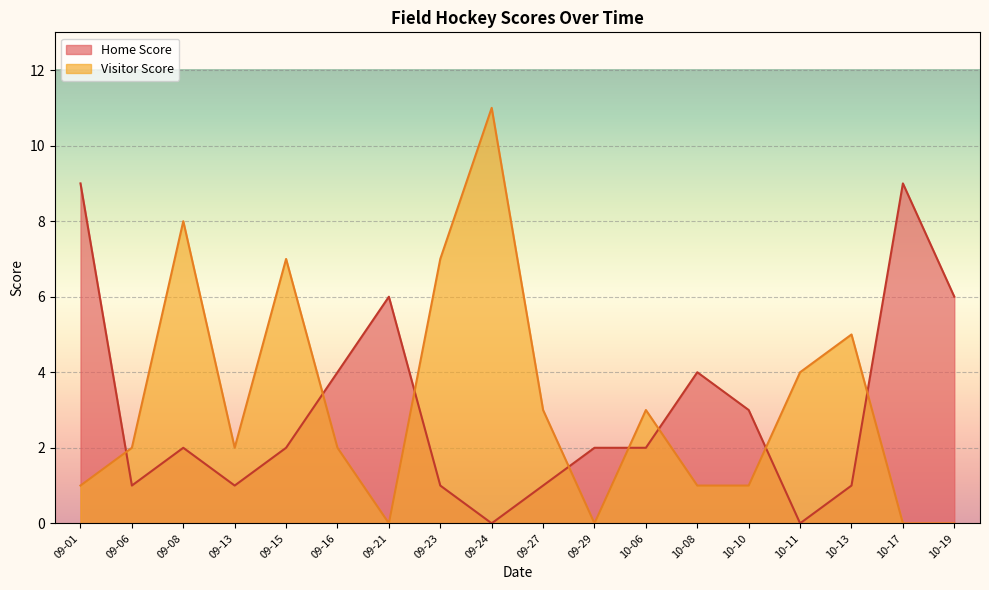

Reading left to right, transcribe all the data shown in this chart.

Home Score: 9	1	2	1	2	4	6	1	0	1	2	2	4	3	0	1	9	6
Visitor Score: 1	2	8	2	7	2	0	7	11	3	0	3	1	1	4	5	0	0